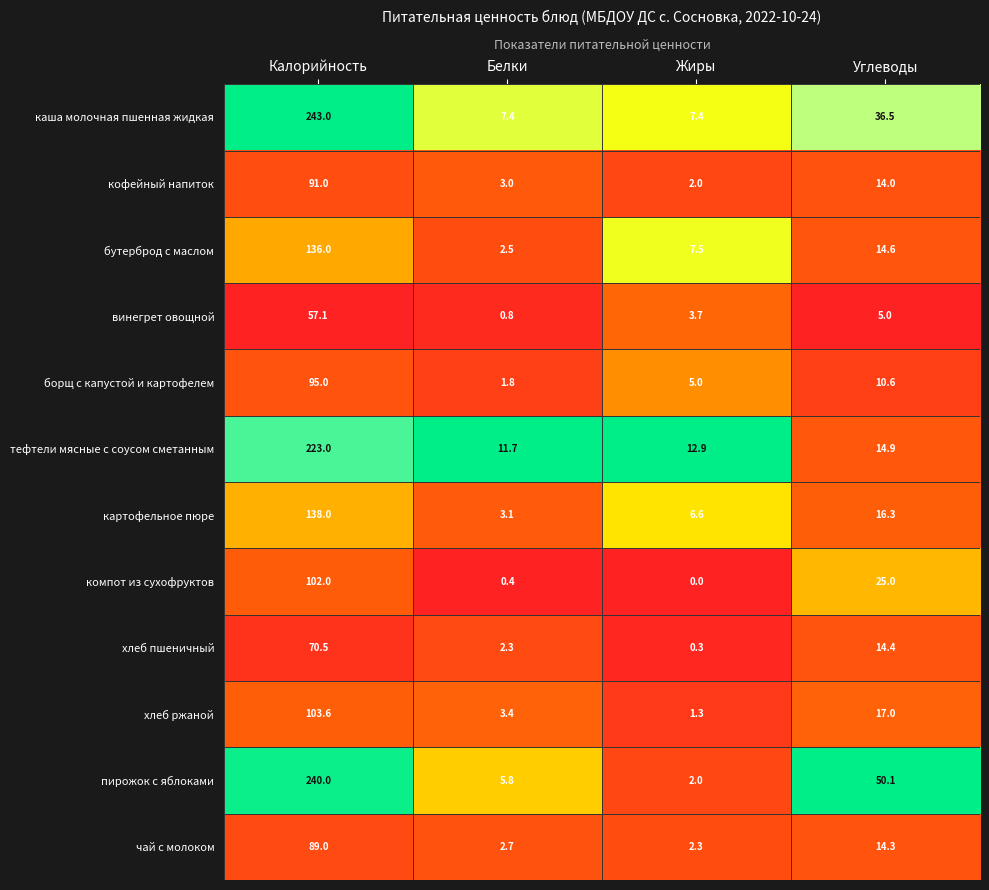

What is the difference between the maximum and minimum values in the каша молочная пшенная жидкая series?

235.6